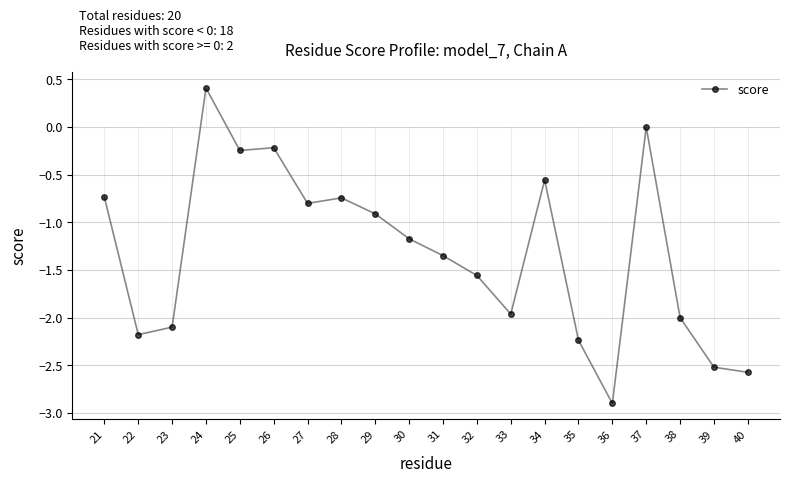

What is the value of the 3rd point from the left?

-2.1